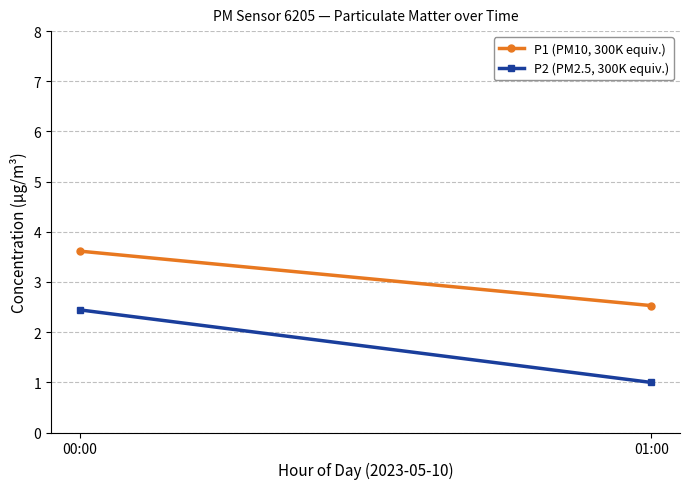

What are all the series names shown in the legend?

P1 (PM10, 300K equiv.), P2 (PM2.5, 300K equiv.)